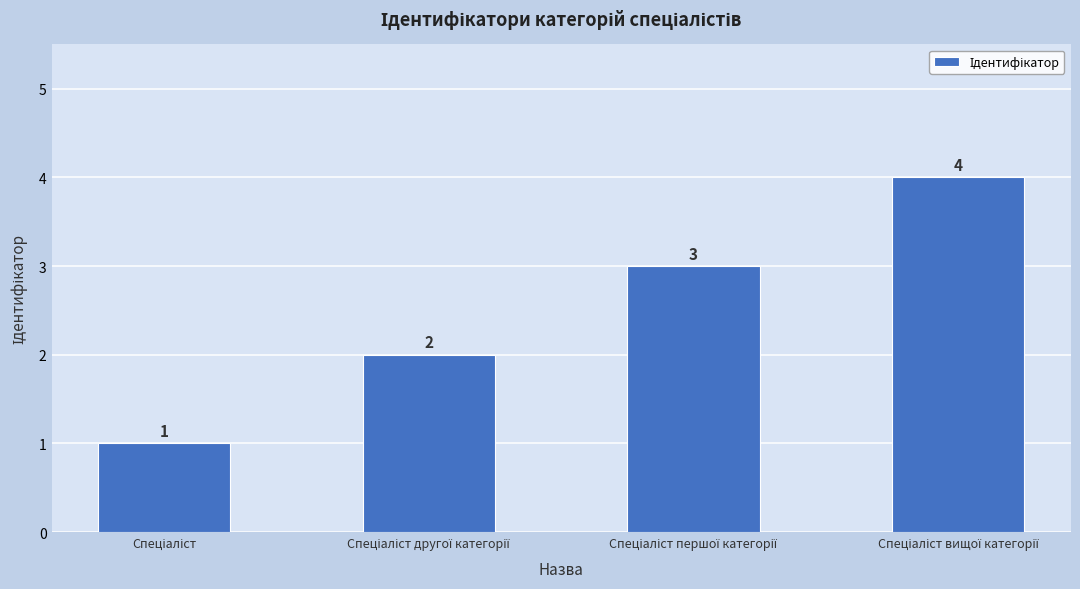

What is the greatest value displayed?

4